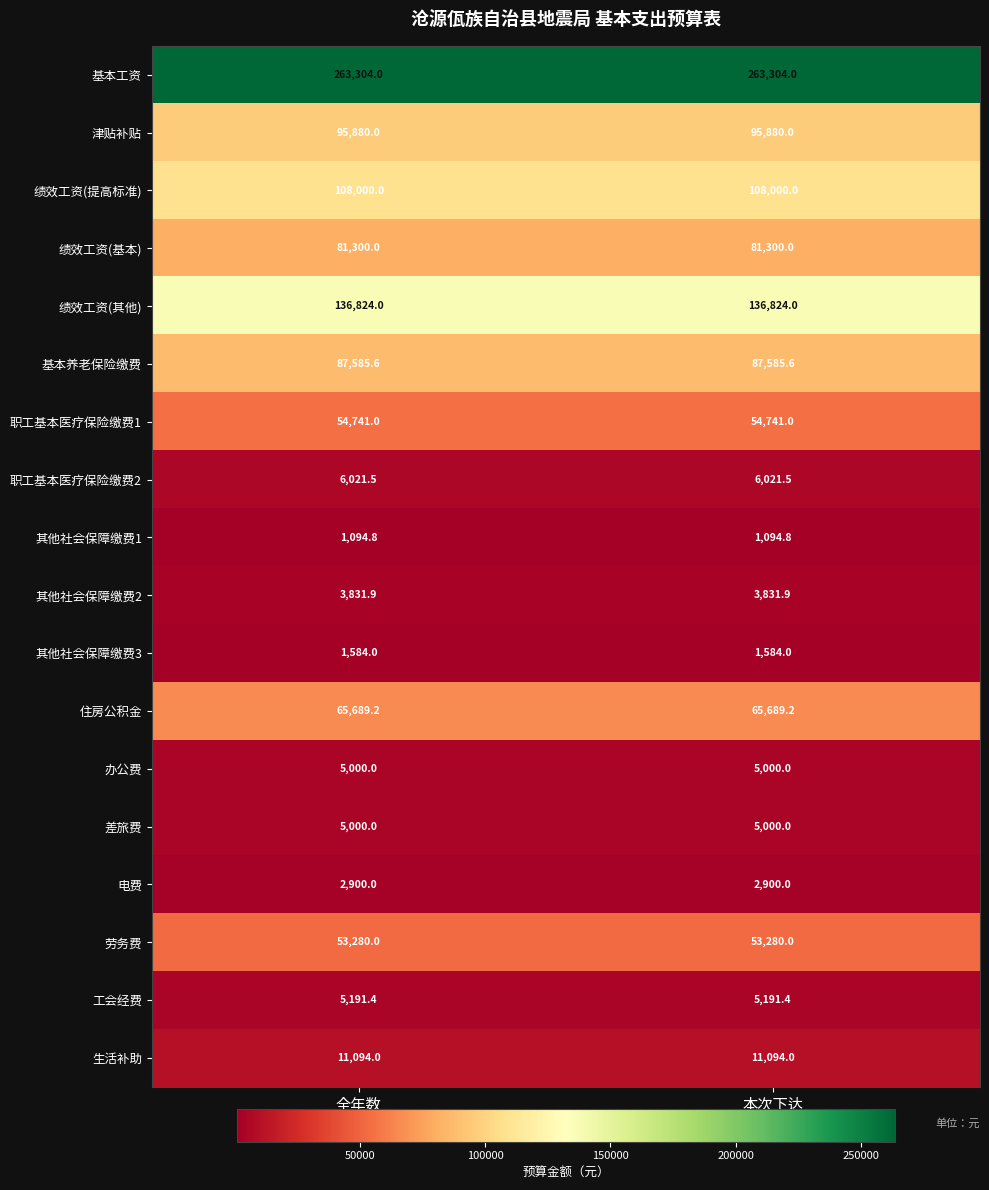

What is the maximum value shown in the chart?

263304.0